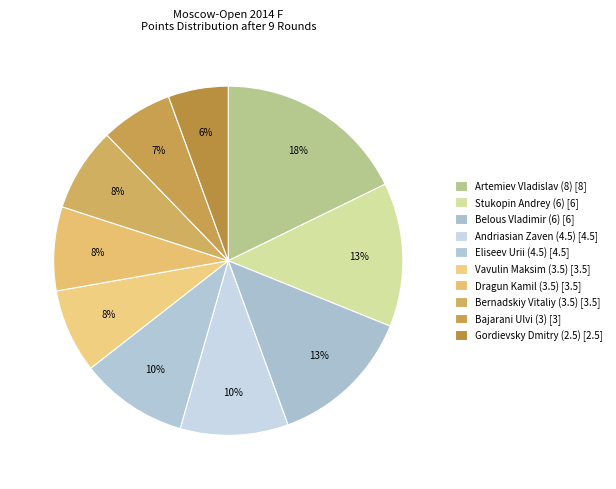

Count the number of slices in the pie.

10